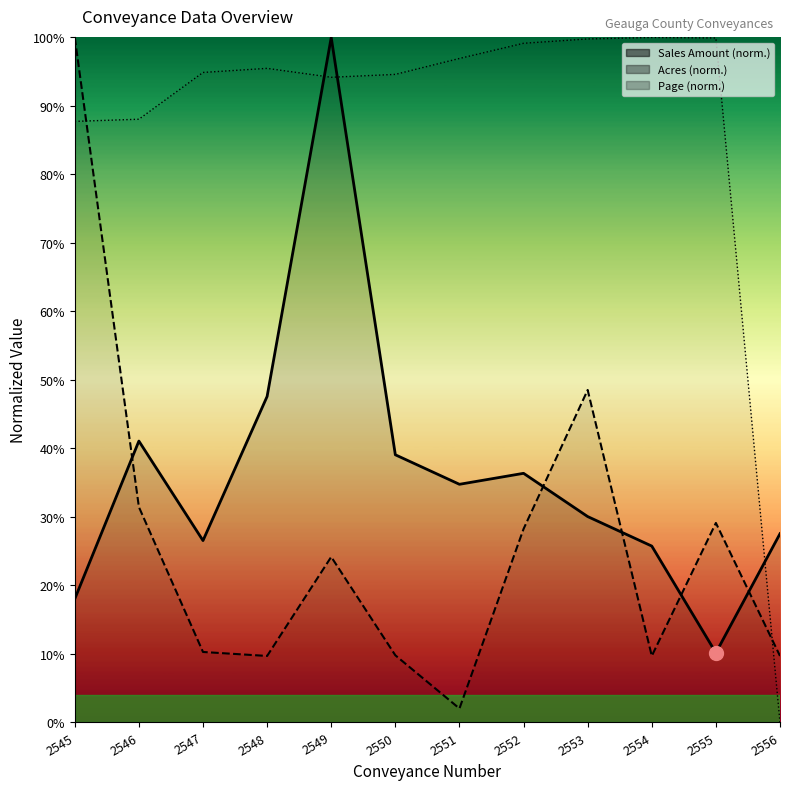

Is the value of Sales Amount at 2551 greater than the value of Acres at 2551?

Yes